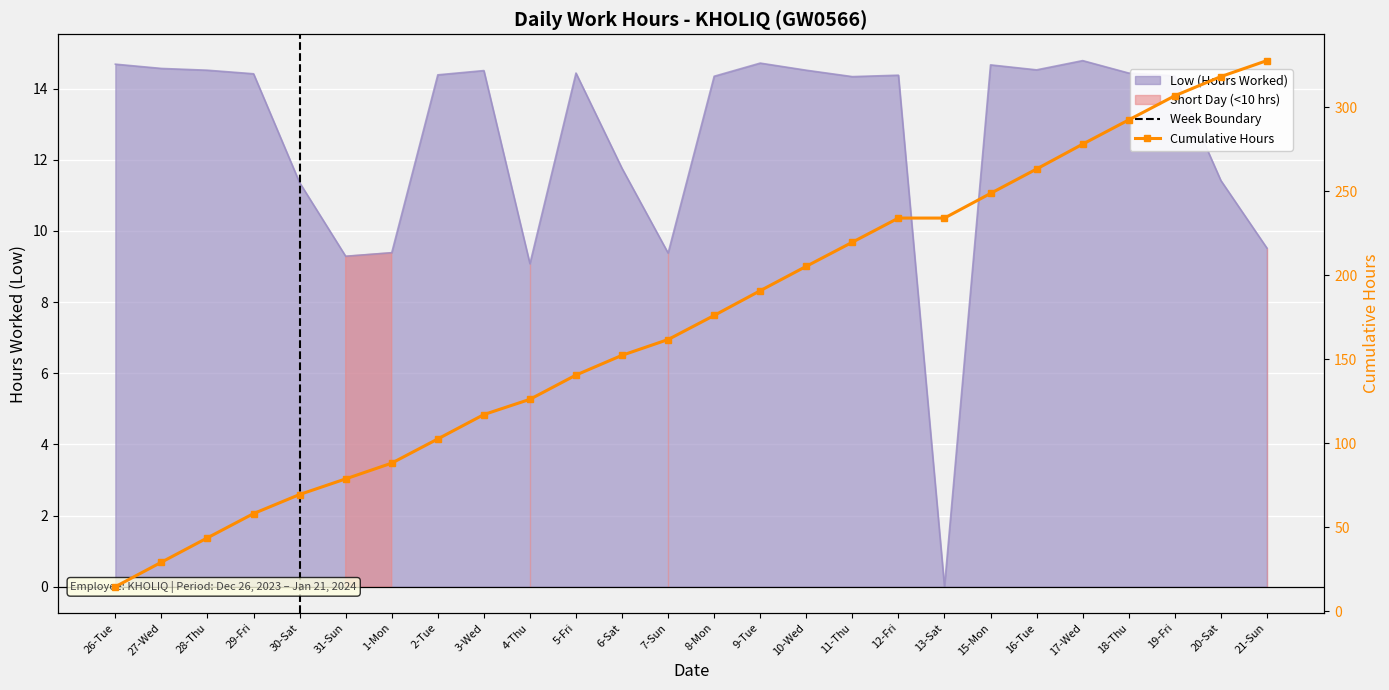

Rank the categories by value from lowest to highest.

13-Sat, 4-Thu, 31-Sun, 7-Sun, 1-Mon, 21-Sun, 30-Sat, 20-Sat, 6-Sat, 11-Thu, 8-Mon, 19-Fri, 12-Fri, 2-Tue, 29-Fri, 5-Fri, 18-Thu, 3-Wed, 28-Thu, 10-Wed, 16-Tue, 27-Wed, 15-Mon, 26-Tue, 9-Tue, 17-Wed